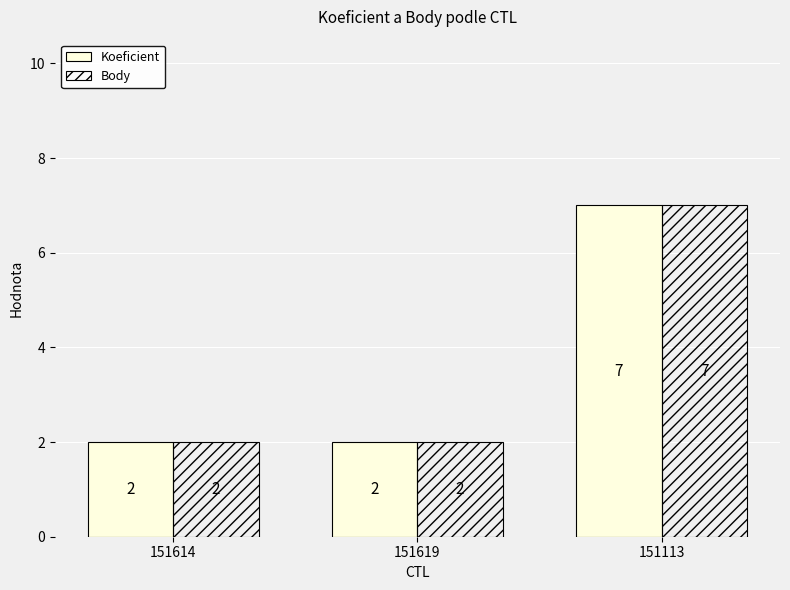

True or false: Koeficient has a value of 1 at 151614.

False